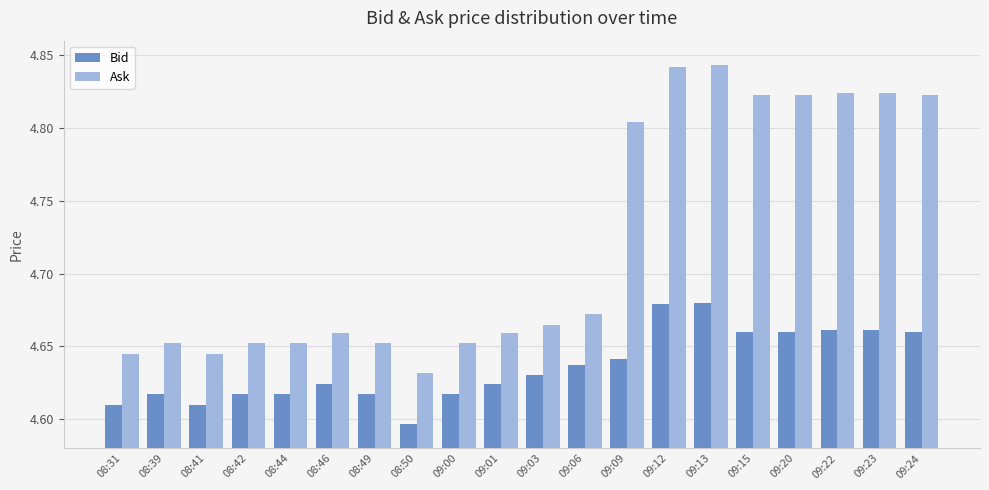

Which series has the largest range (max minus min)?

Ask